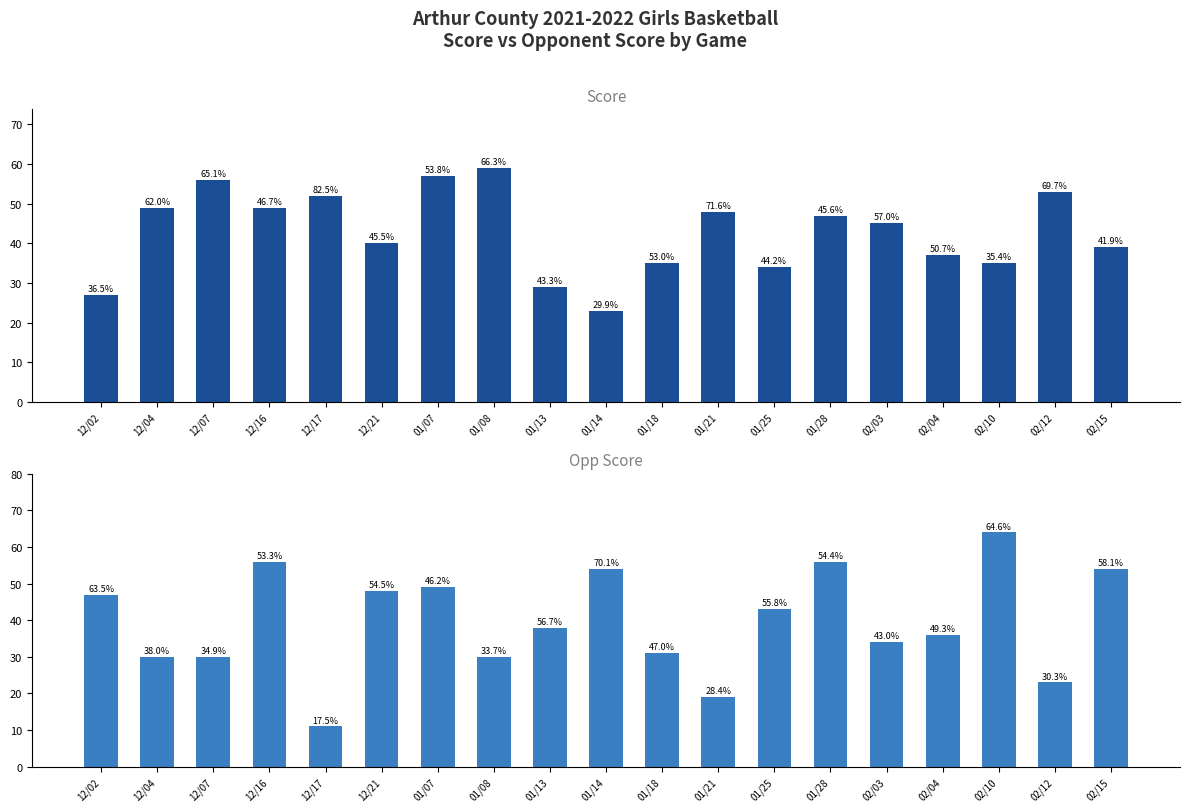

At how many categories does at least one series exceed 17?

19